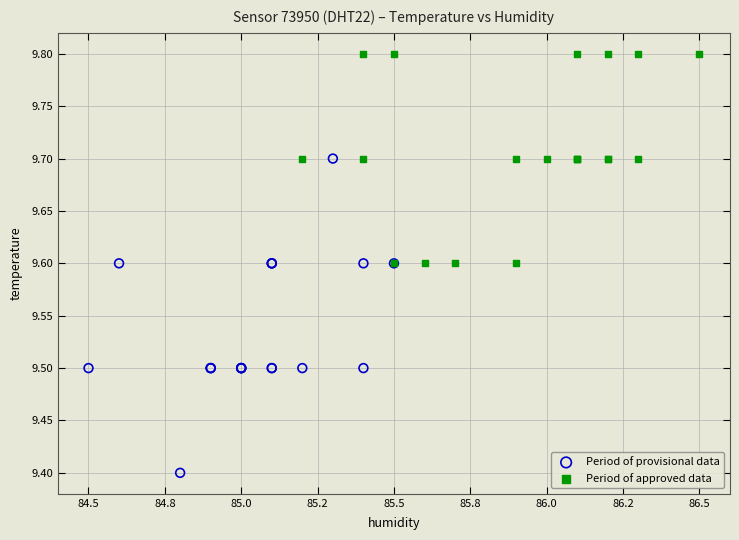

Which series reaches the maximum Y coordinate?

Period of approved data